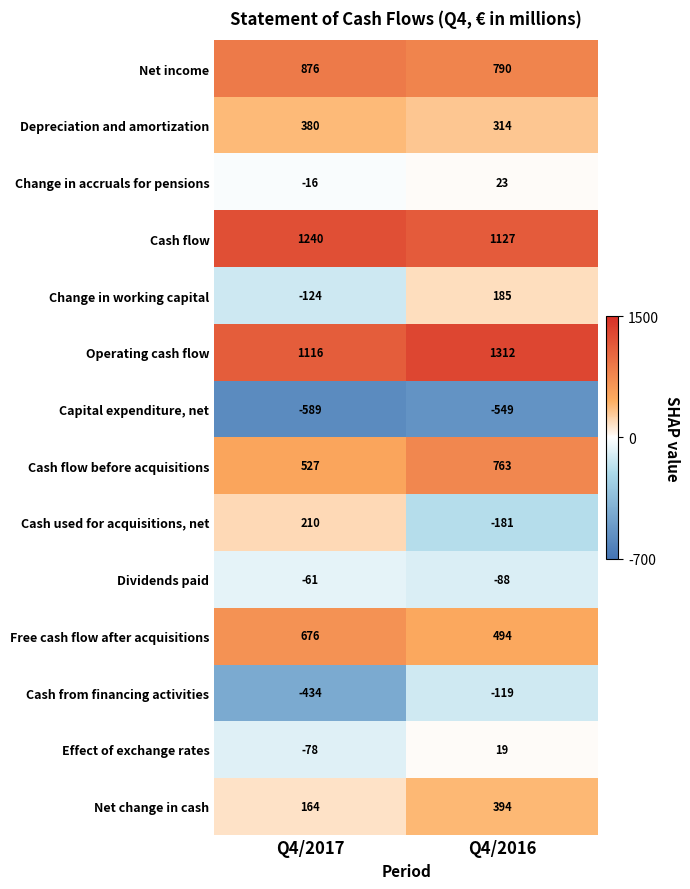

Rank the series by their maximum value, from highest to lowest.

Operating cash flow, Cash flow, Net income, Cash flow before acquisitions, Free cash flow after acquisitions, Net change in cash, Depreciation and amortization, Cash used for acquisitions, net, Change in working capital, Change in accruals for pensions, Effect of exchange rates, Dividends paid, Cash from financing activities, Capital expenditure, net